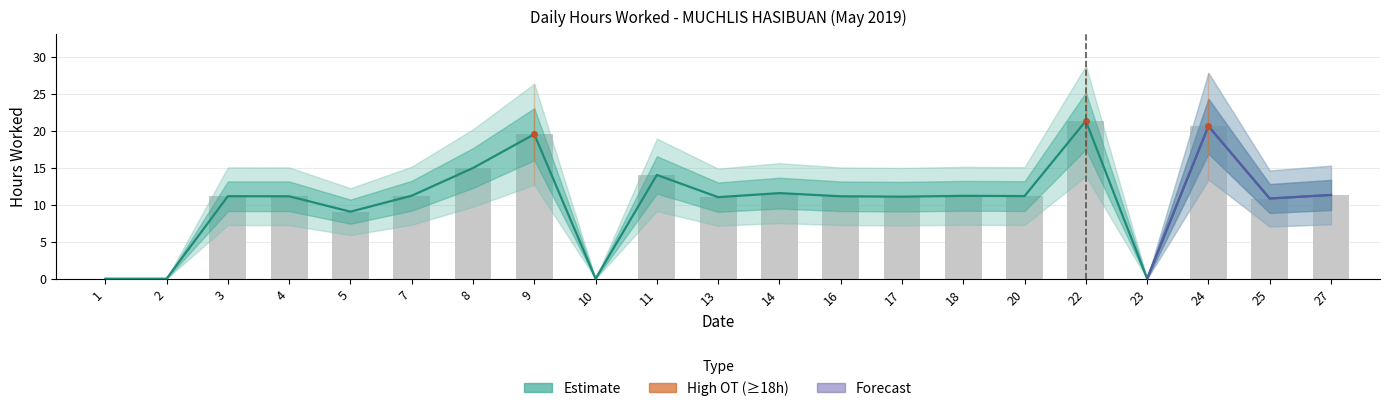

How many values are below 11?

6